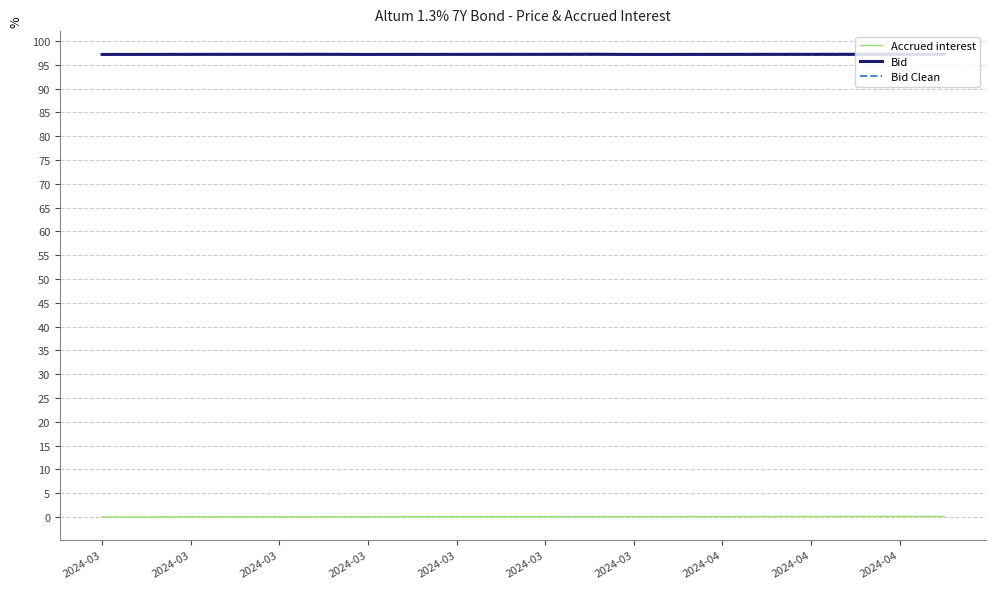

In Bid, how many points are lower than both neighbors (excluding endpoints)?

2